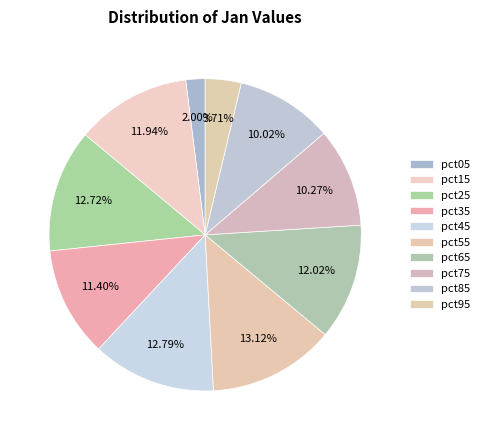

Which category has the smallest portion of the pie?

pct05